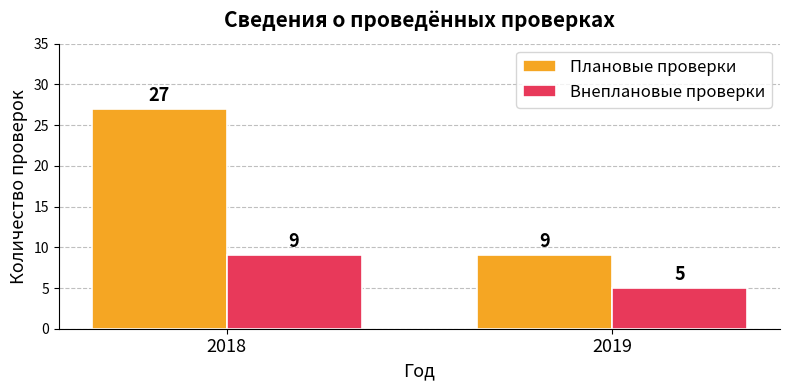

Are the bars horizontal?

No